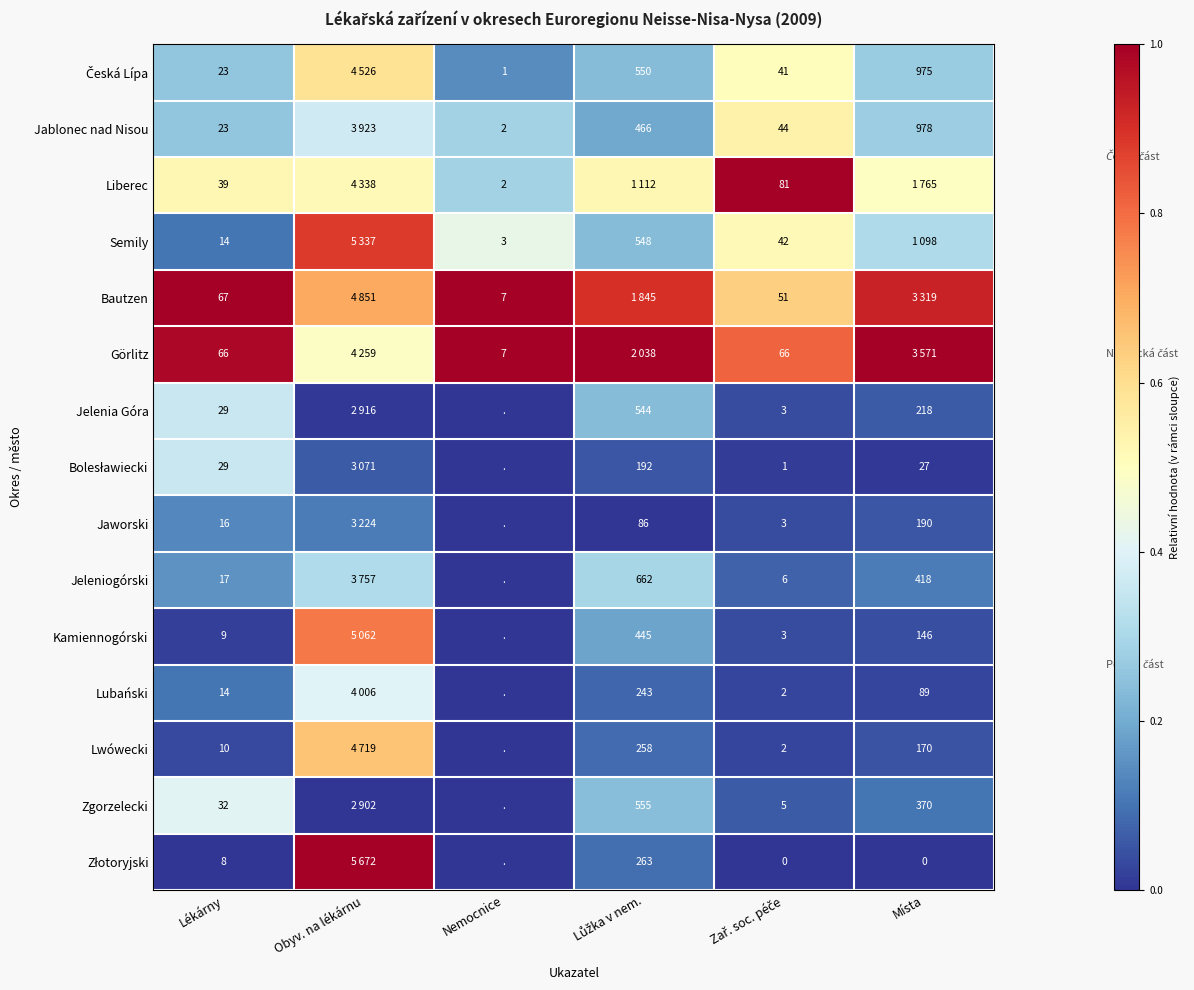

Which category has the highest value in the Lubański series?

Obyv. na lékárnu